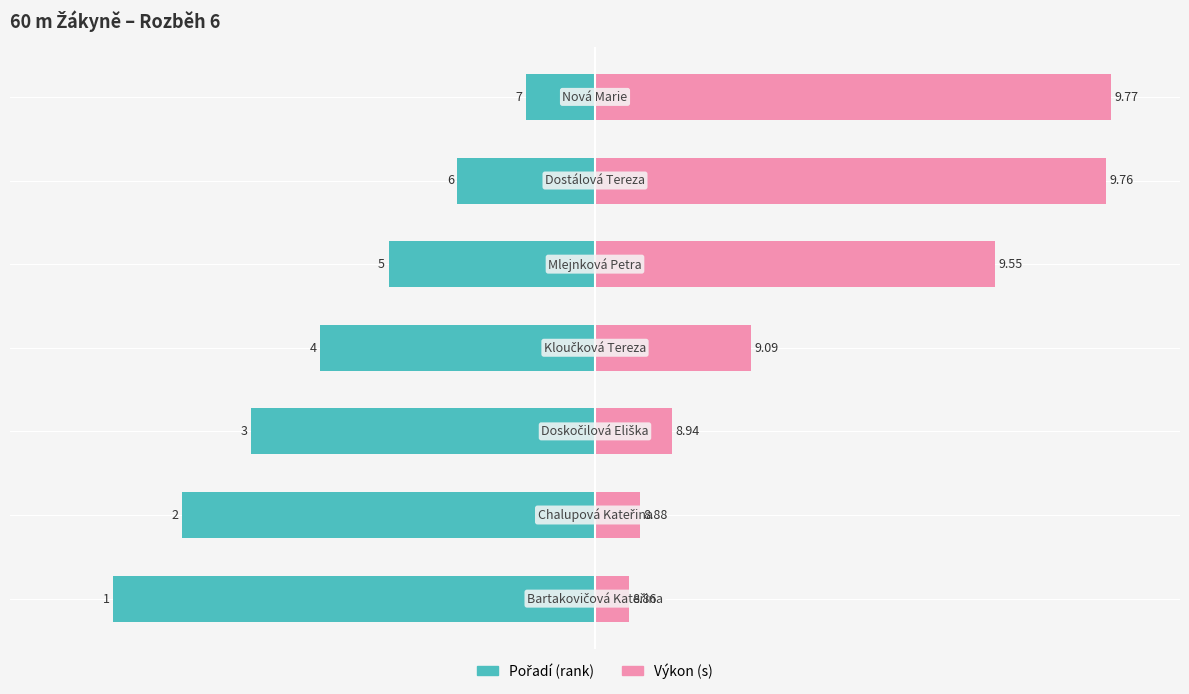

True or false: Pořadí (rank) has a value of -2.5 at 3.

False